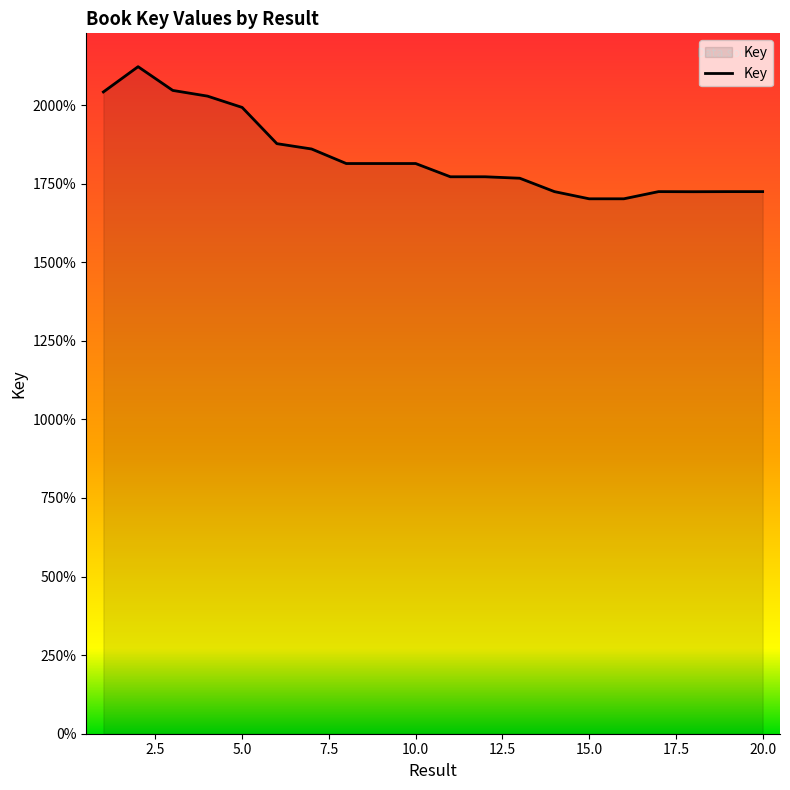

Does the chart have visible grid lines?

No